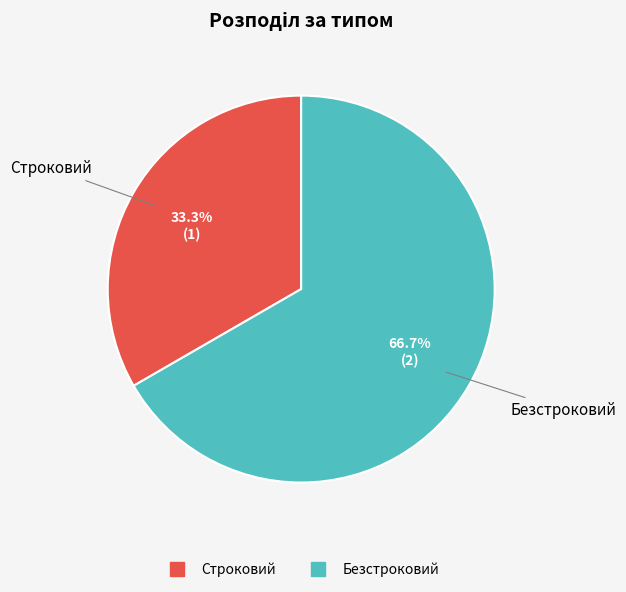

Is it true that Строковий is 43% of the pie?

False